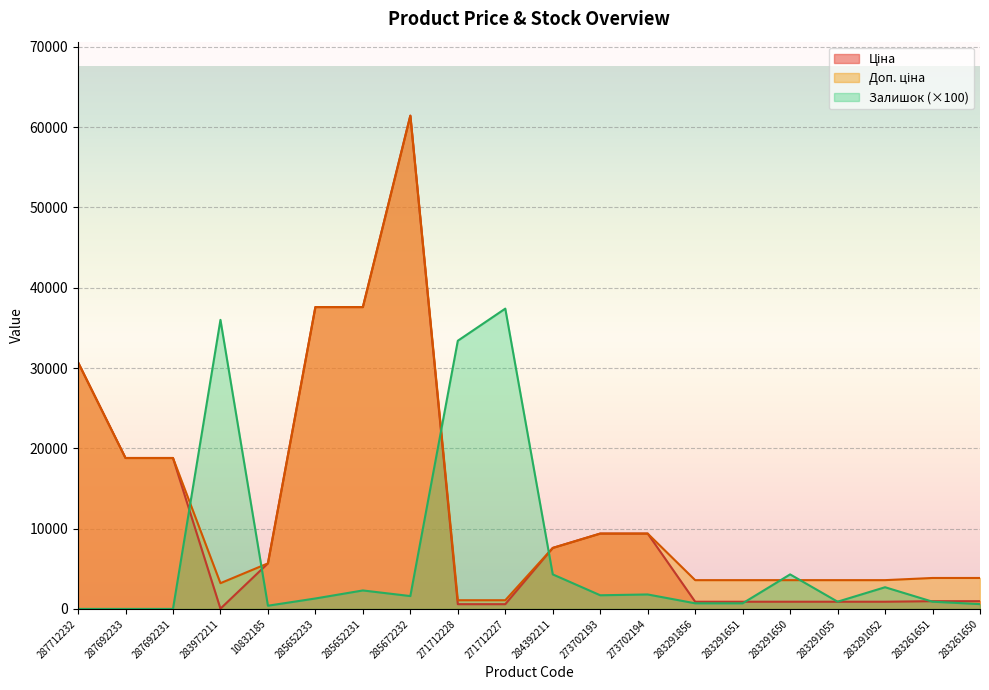

The value of Доп. ціна at 283261651 is 801.0. True or false?

False